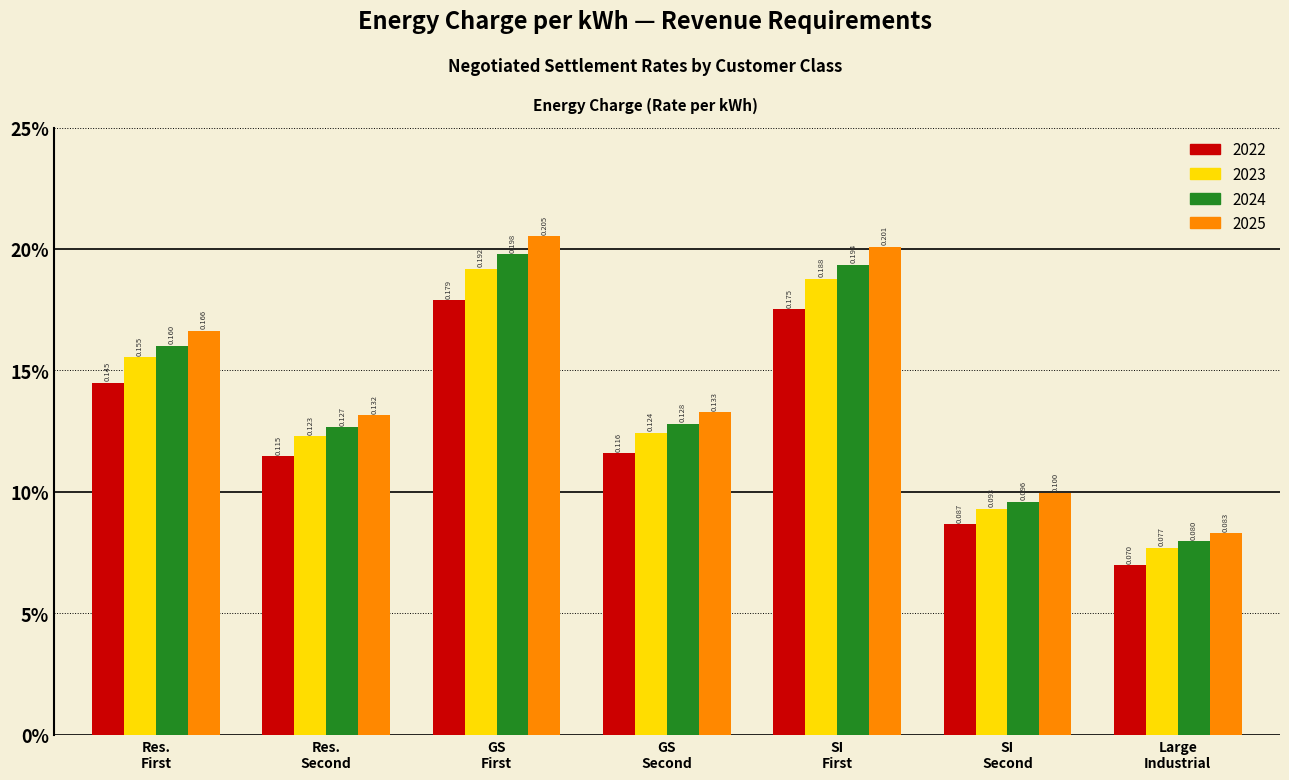

What are all the series names shown in the legend?

2022, 2023, 2024, 2025